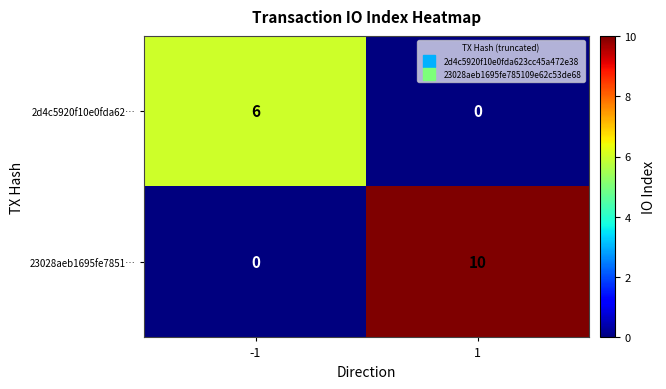

What is the difference between the highest and lowest values at -1?

6